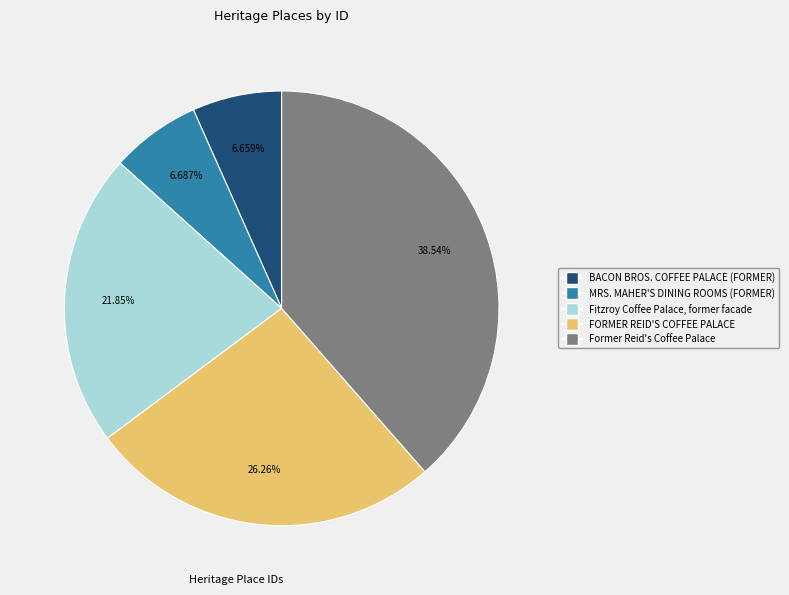

Which category has the biggest portion of the pie?

Former Reid's Coffee Palace